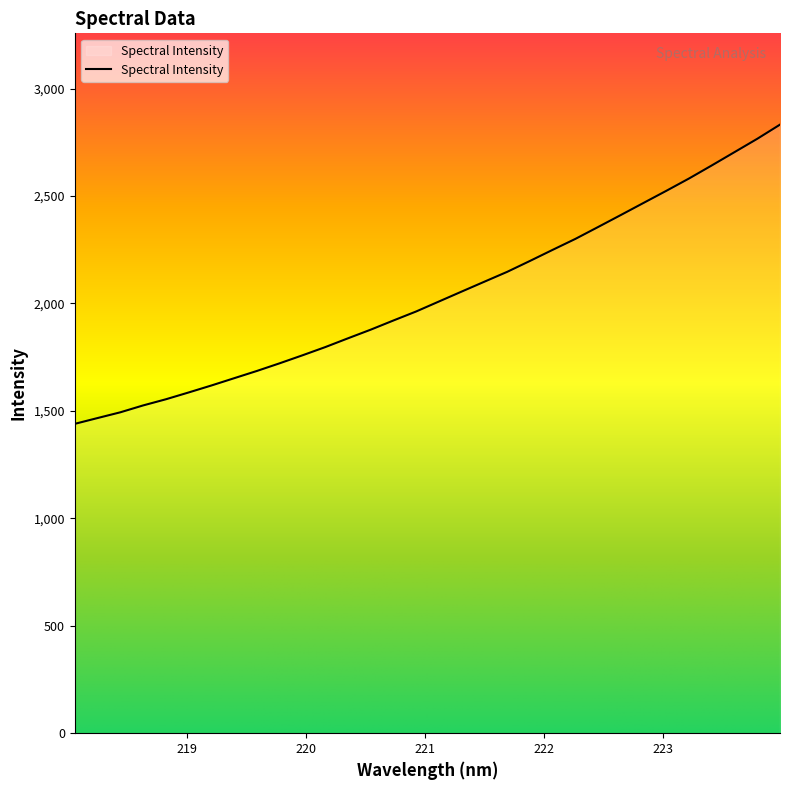

What is the sum of all values?

65243.4